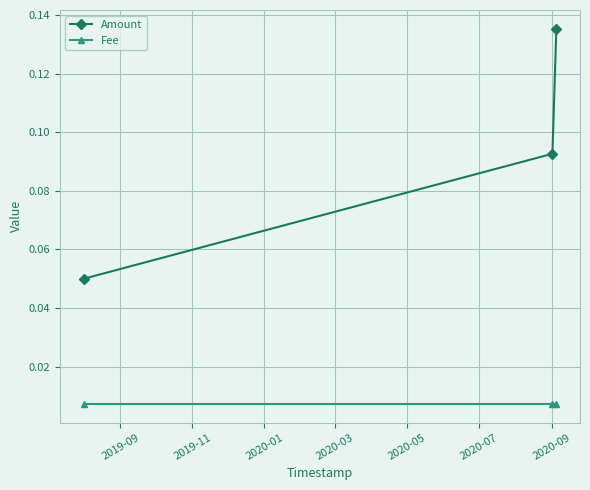

What is the sum of all Amount values?

0.3